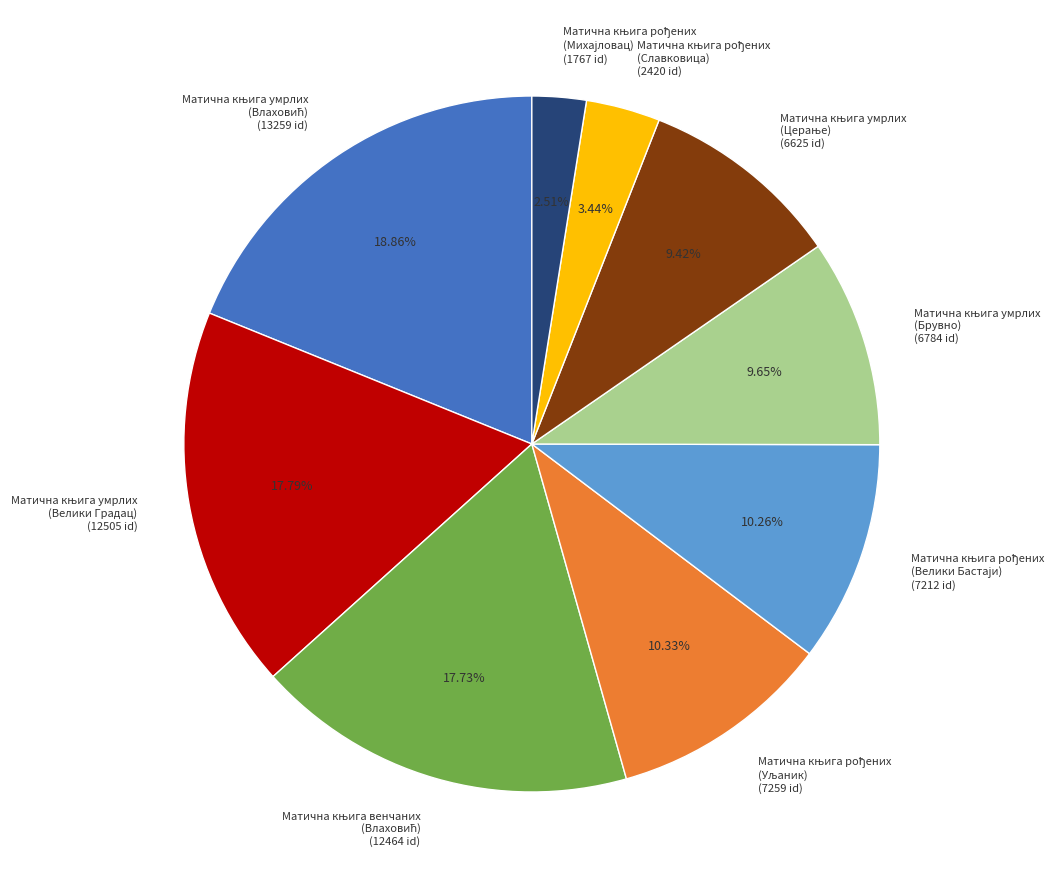

Is there a majority slice in this chart?

No